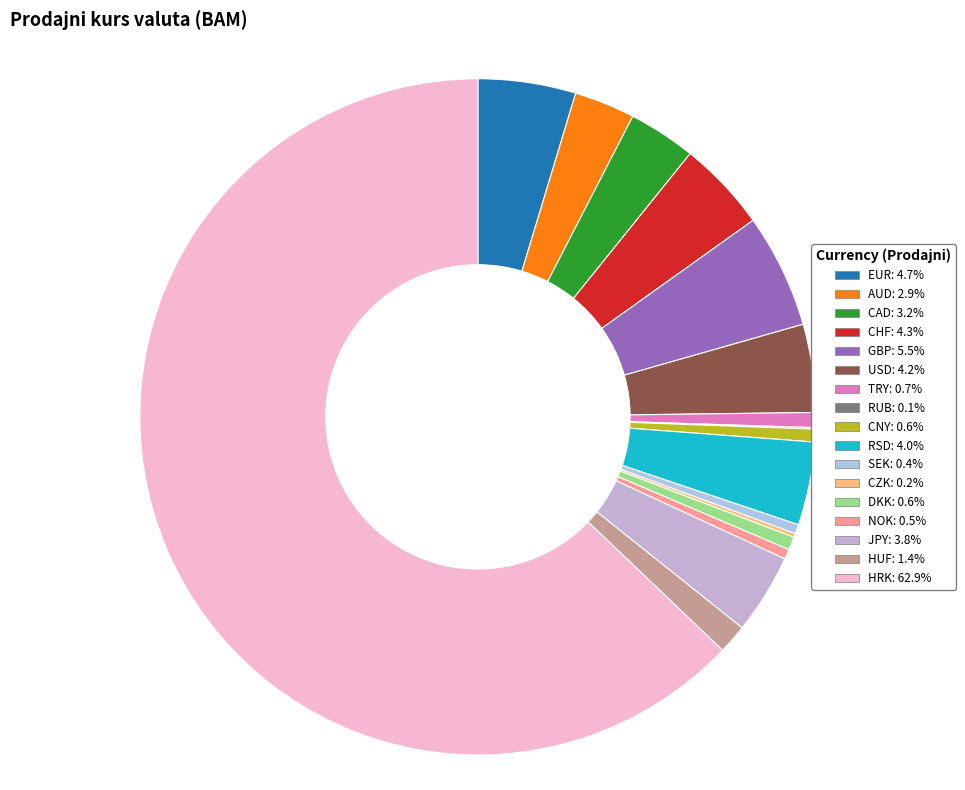

Which category has the smallest portion of the pie?

RUB